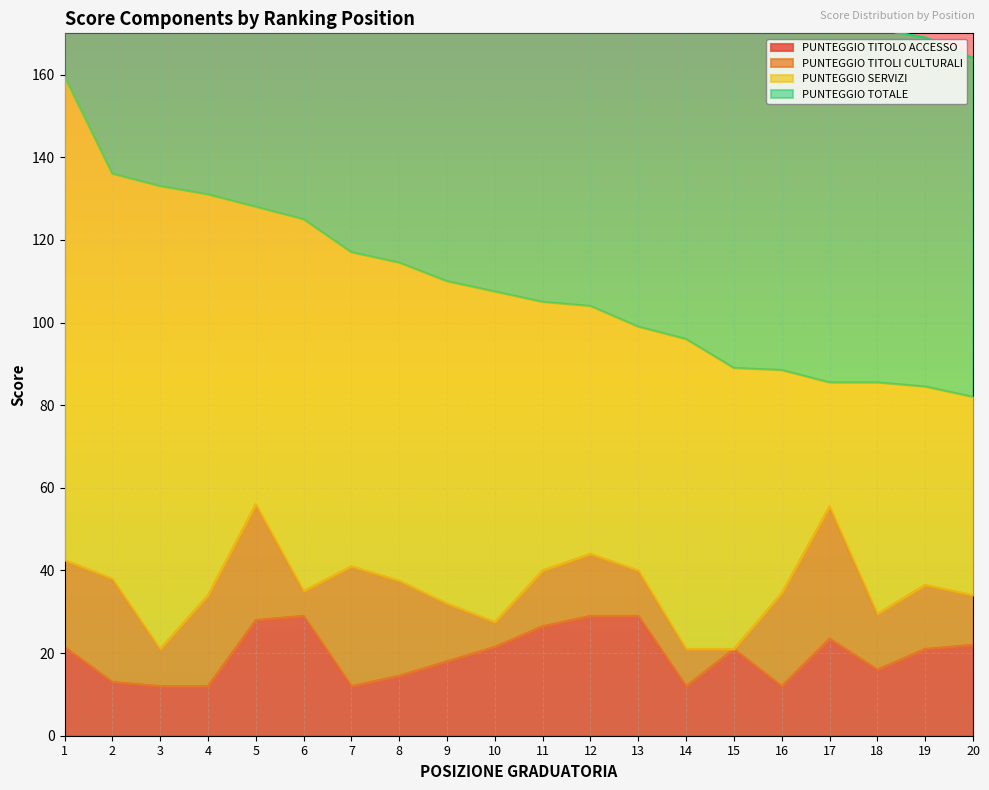

True or false: PUNTEGGIO TOTALE and PUNTEGGIO TITOLO ACCESSO cross at least once.

False